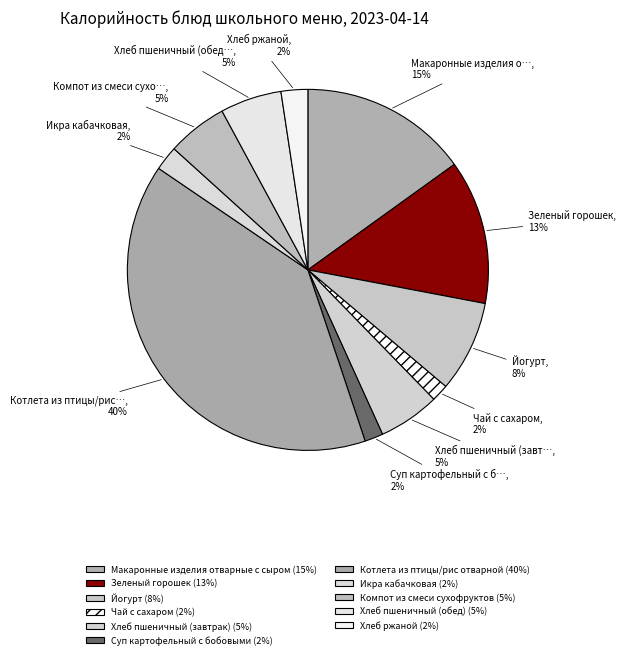

To the nearest percent, what is the combined percentage of Чай с сахаром and Компот из смеси сухофруктов?

7%